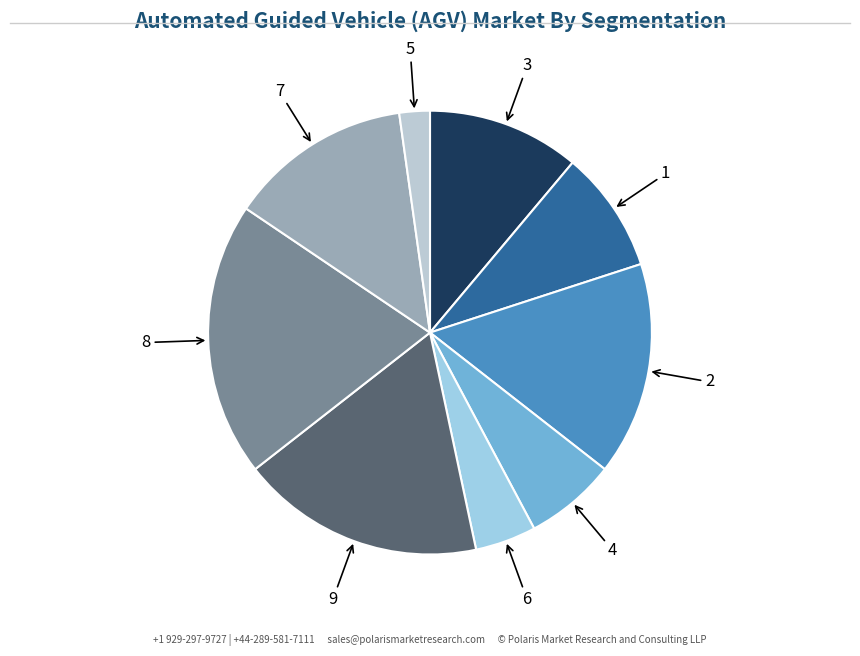

Which category has the smallest portion of the pie?

5